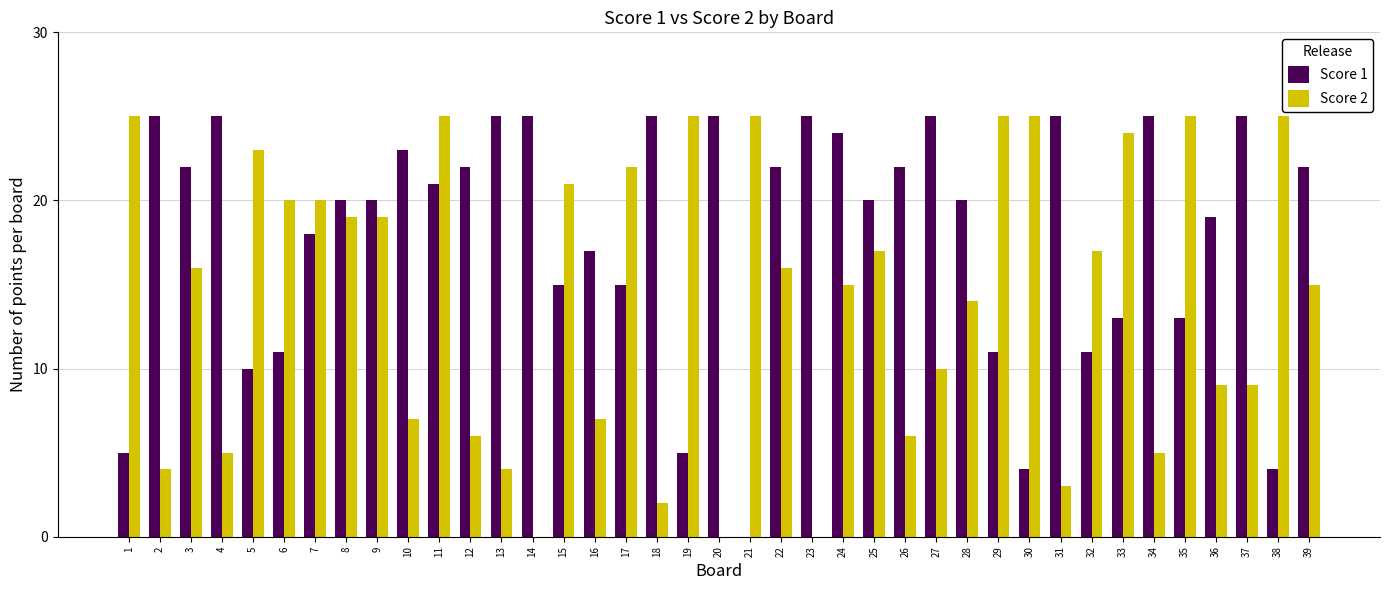

What is the total value across all series at 32?

28